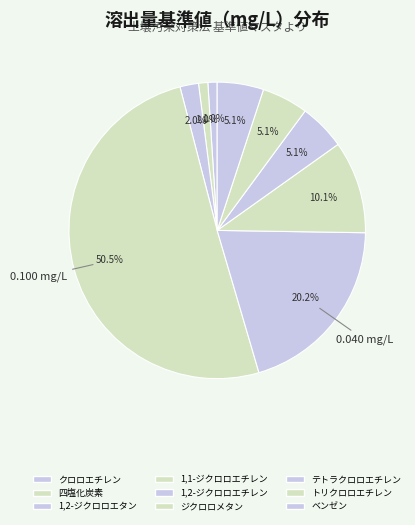

Count the number of slices in the pie.

9